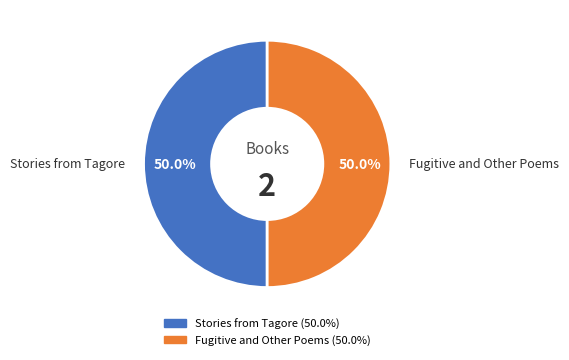

To the nearest percent, what percentage of the pie is Stories from Tagore?

50%